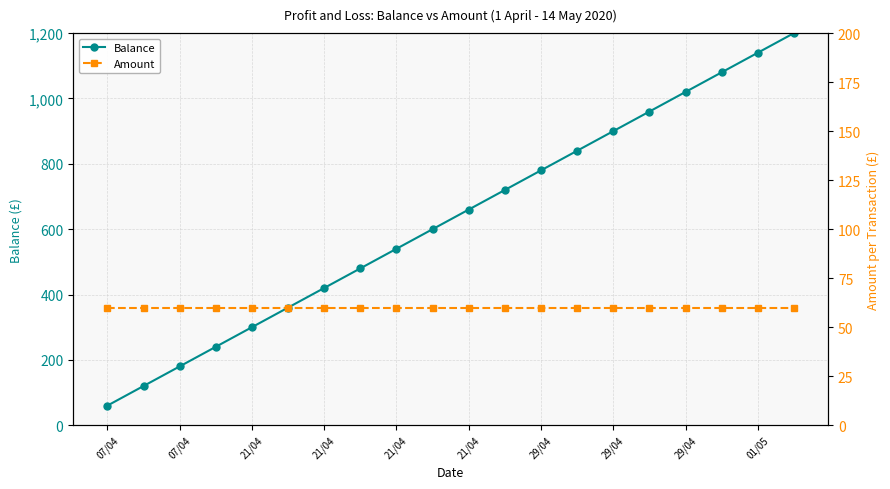

What is the value of the Balance point at the 4th from the left?

180